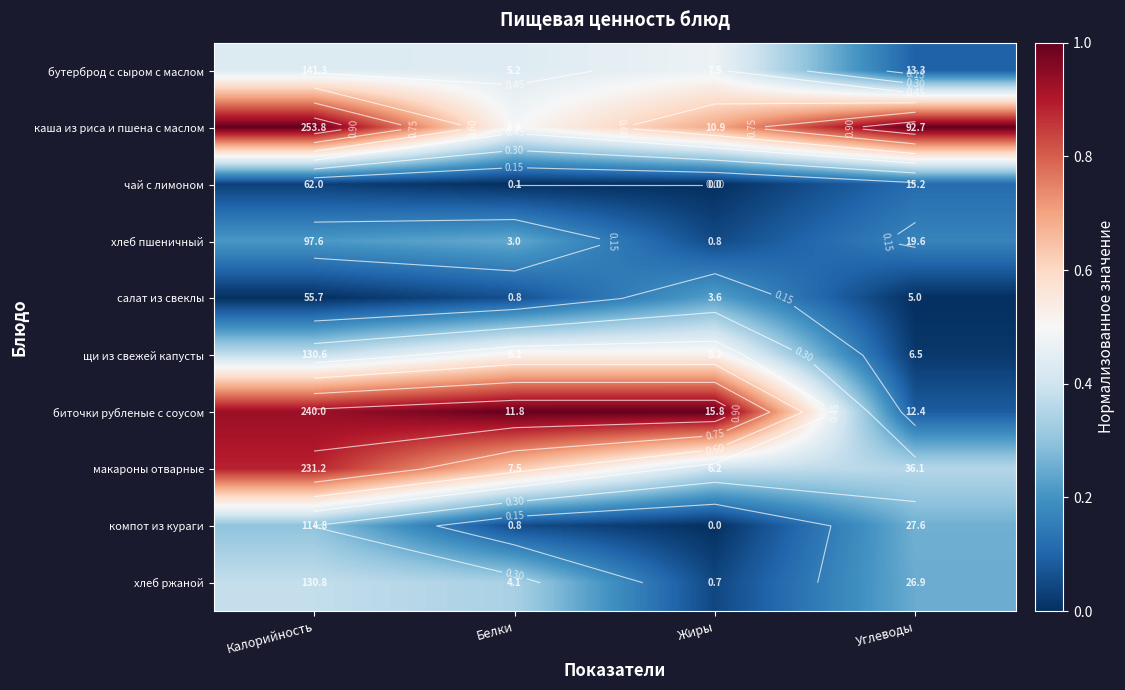

List the series in order of their peak value, highest first.

каша из риса и пшена с маслом, биточки рубленые с соусом, макароны отварные, щи из свежей капусты, бутерброд с сыром с маслом, хлеб ржаной, компот из кураги, хлеб пшеничный, салат из свеклы, чай с лимоном